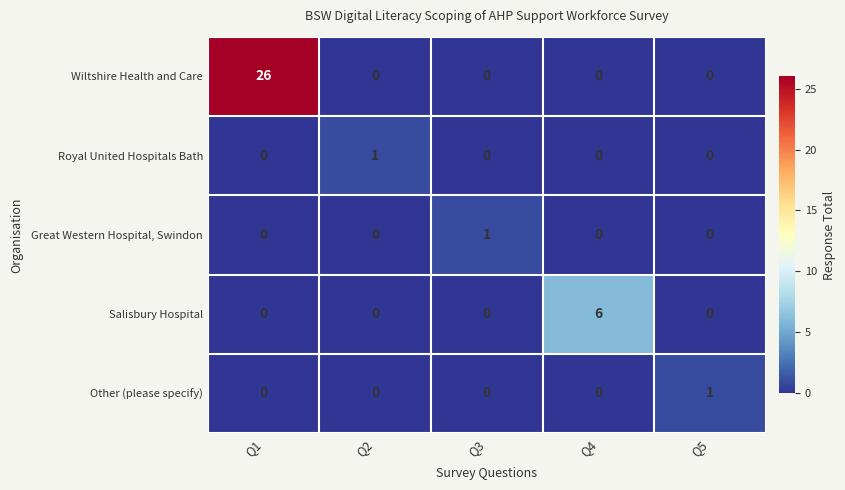

At which category does the chart reach its peak across all series?

Q1